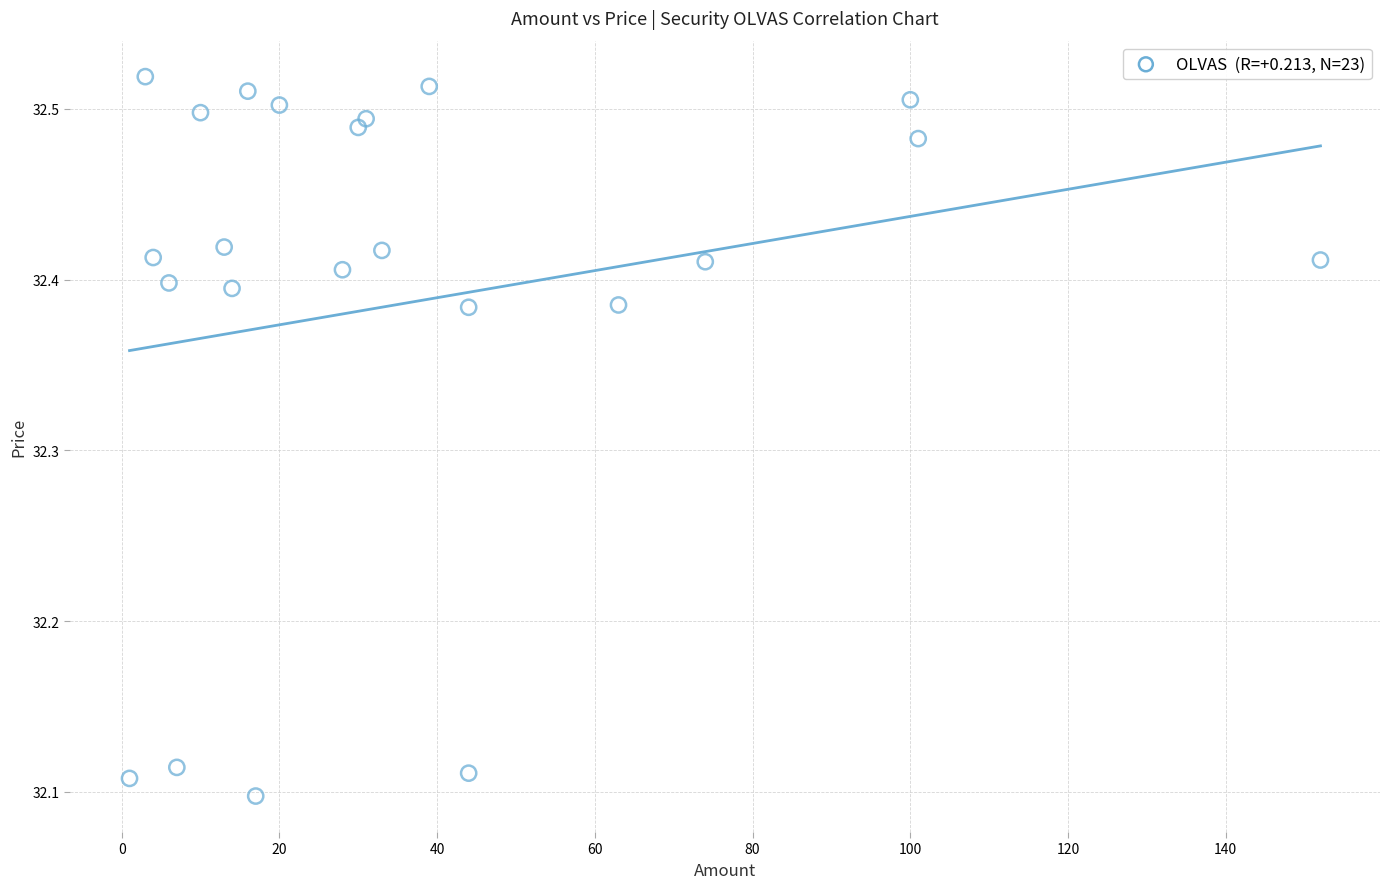

What is the range of Y values (max minus min)?

0.4